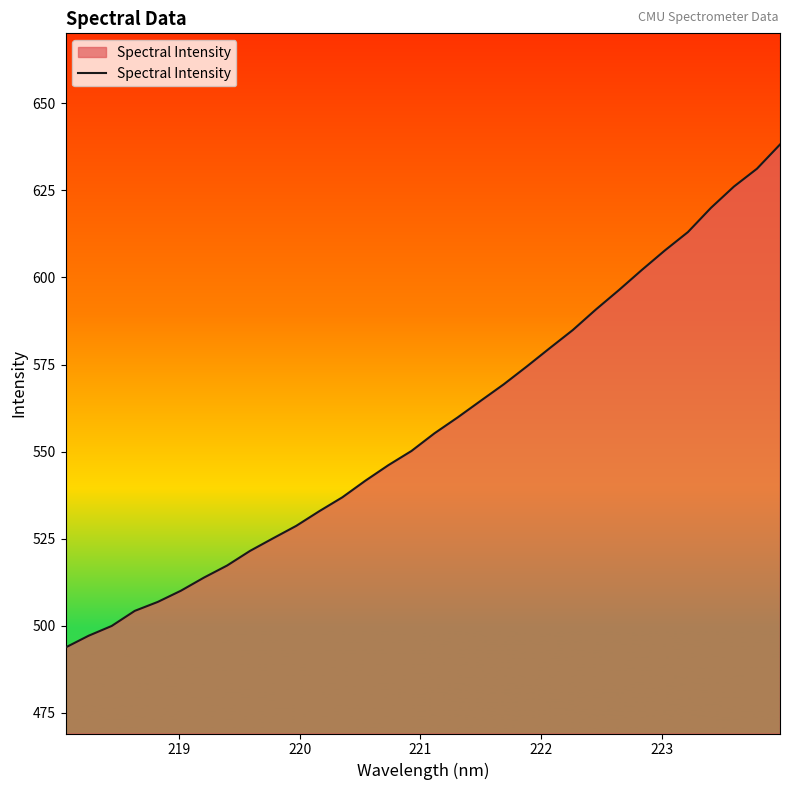

What is the smallest value displayed?

493.8